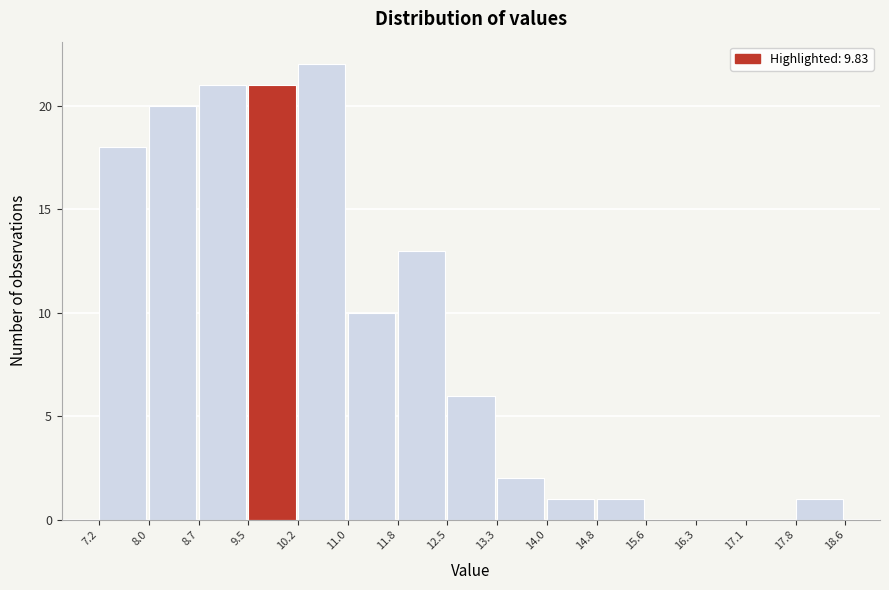

How tall is the bar that spans 14.8 to 15.6 on the x-axis? The values are not printed on the chart, so give them approximately, as read against the axis.

1